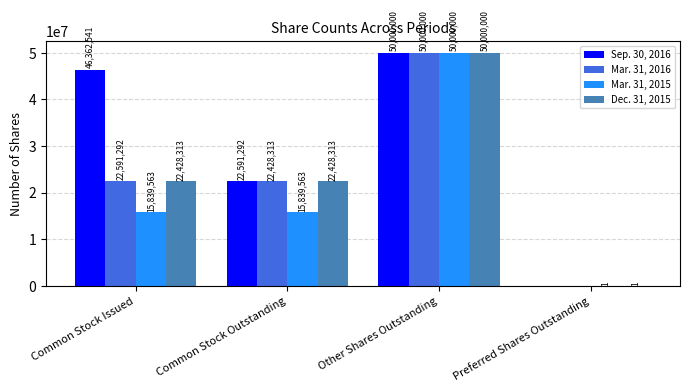

Reading left to right, transcribe all the data shown in this chart.

Sep. 30, 2016: 46362541	22591292	50000000	0
Mar. 31, 2016: 22591292	22428313	50000000	0
Mar. 31, 2015: 15839563	15839563	50000000	1
Dec. 31, 2015: 22428313	22428313	50000000	1